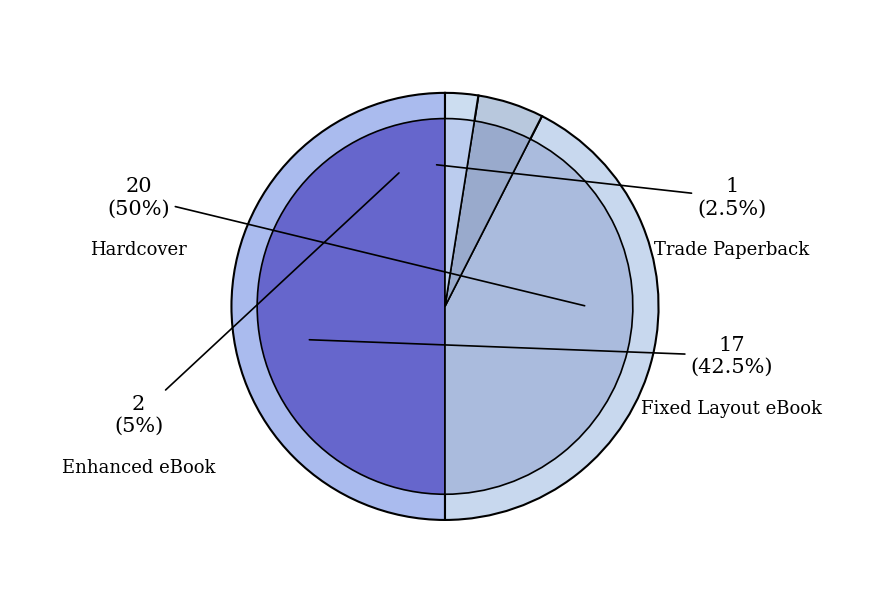

Do Hardcover and Trade Paperback together represent more than half of the pie?

Yes